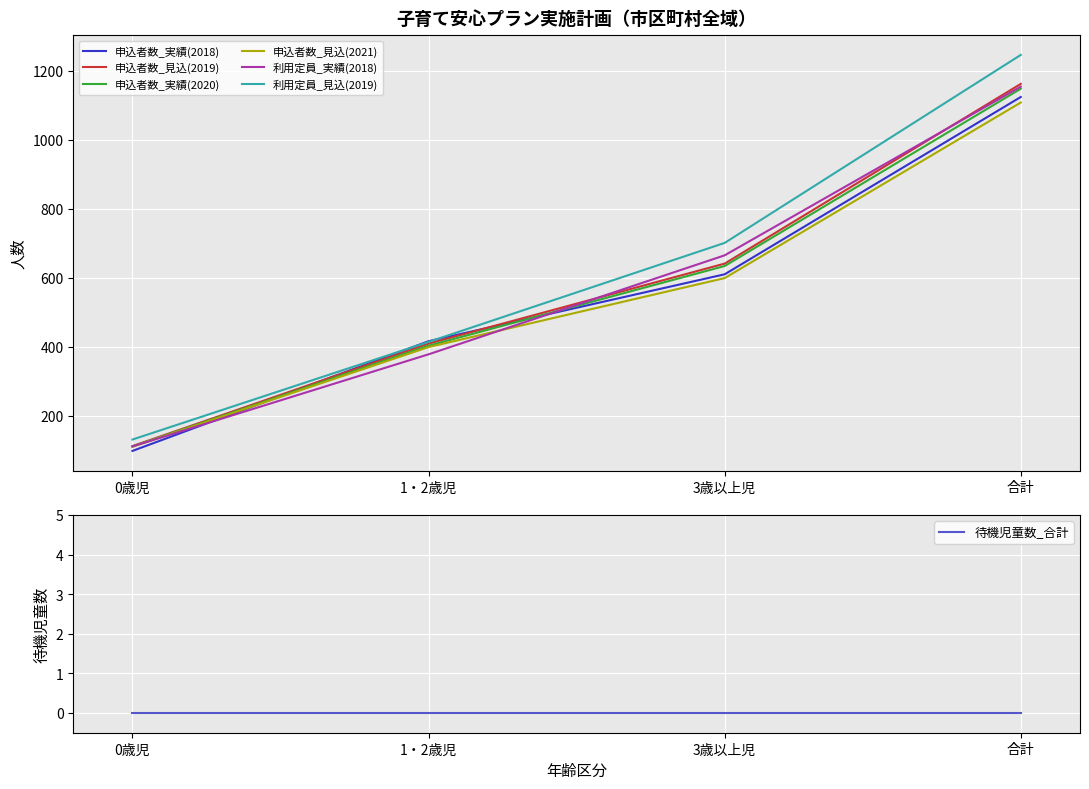

Which series has the widest spread of values?

利用定員_見込(2019)